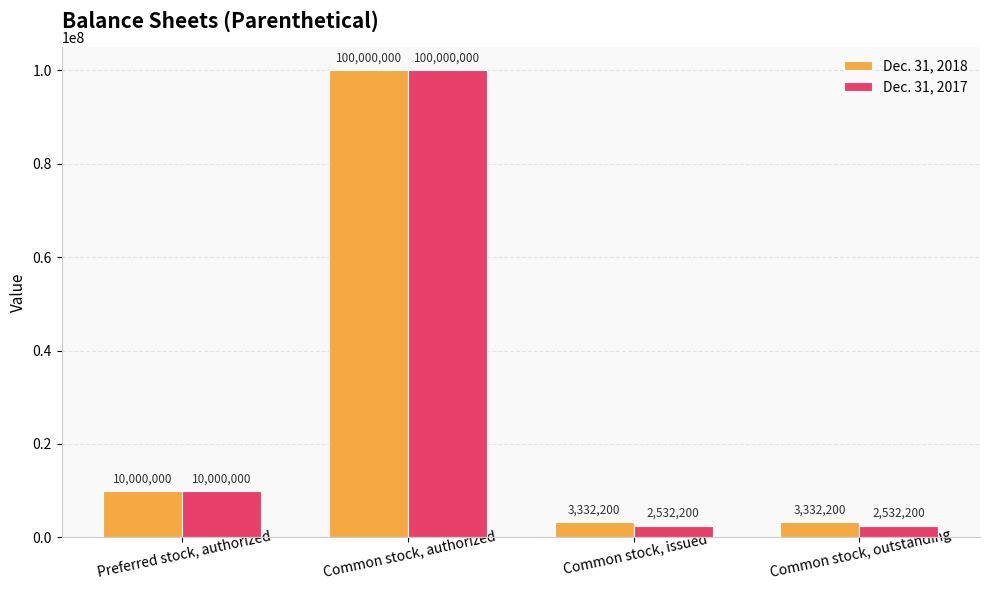

What is the sum of the Dec. 31, 2018 values at Common stock, outstanding and Common stock, issued?

6664400